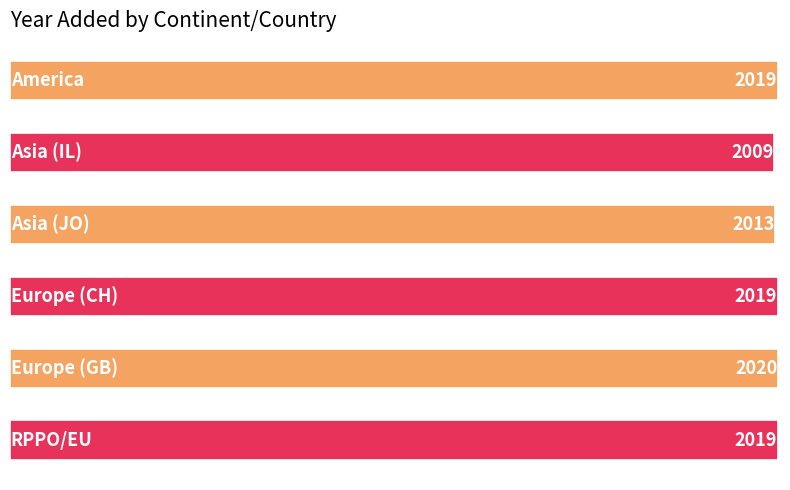

What is the smallest value displayed?

2009